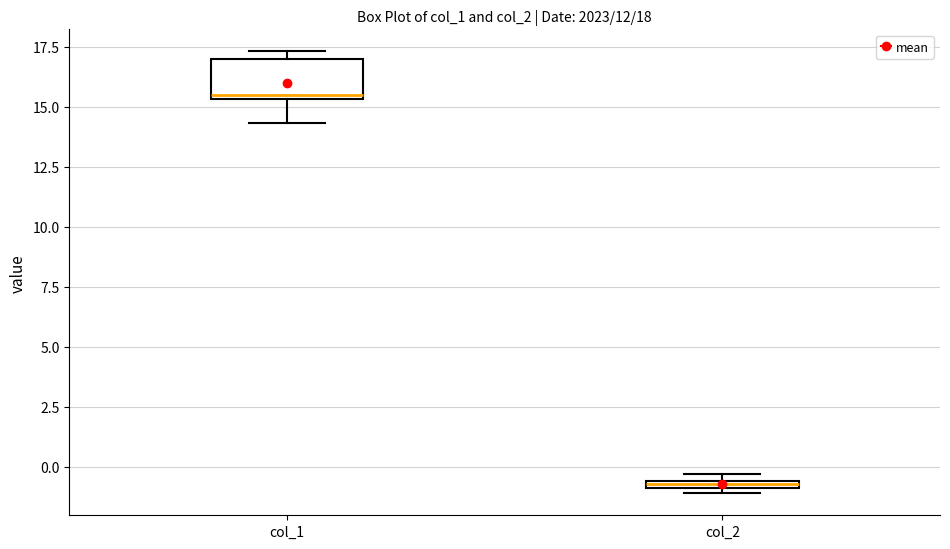

Which box's median line is the lowest?

col_2